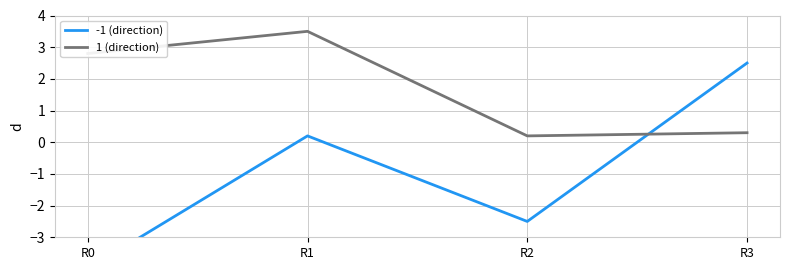

Which category has the lowest value in the -1 (direction) series?

R0